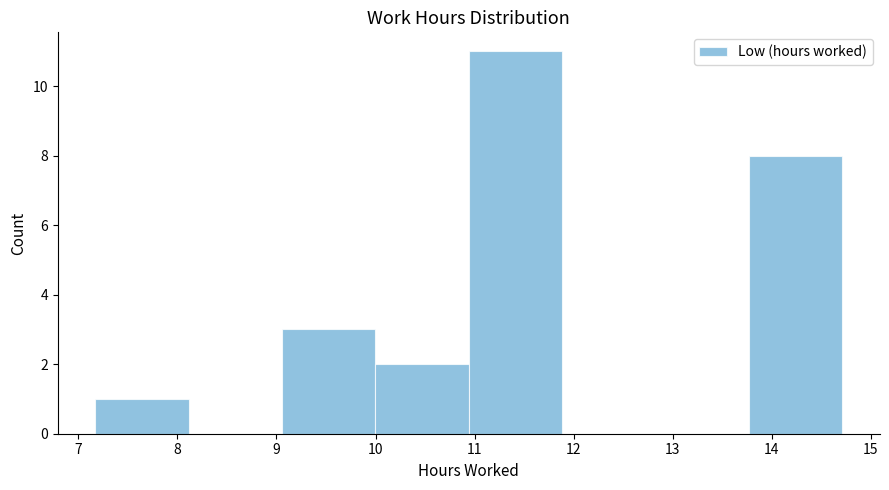

Reading left to right, list every bar in this chart as the range it spans on the x-axis followed by its height. Neither the bar edges nor the heights are printed on the chart, so give them approximately, as read against the axes.

7.2 to 8.1: 1
8.1 to 9.1: 0
9.1 to 10.0: 3
10.0 to 10.9: 2
10.9 to 11.9: 11
11.9 to 12.8: 0
12.8 to 13.8: 0
13.8 to 14.7: 8